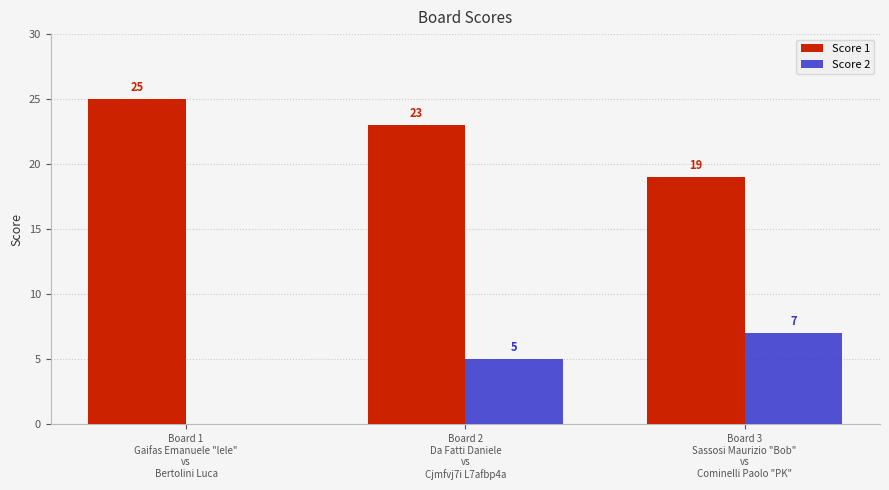

What is the sum of all Score 1 values?

67